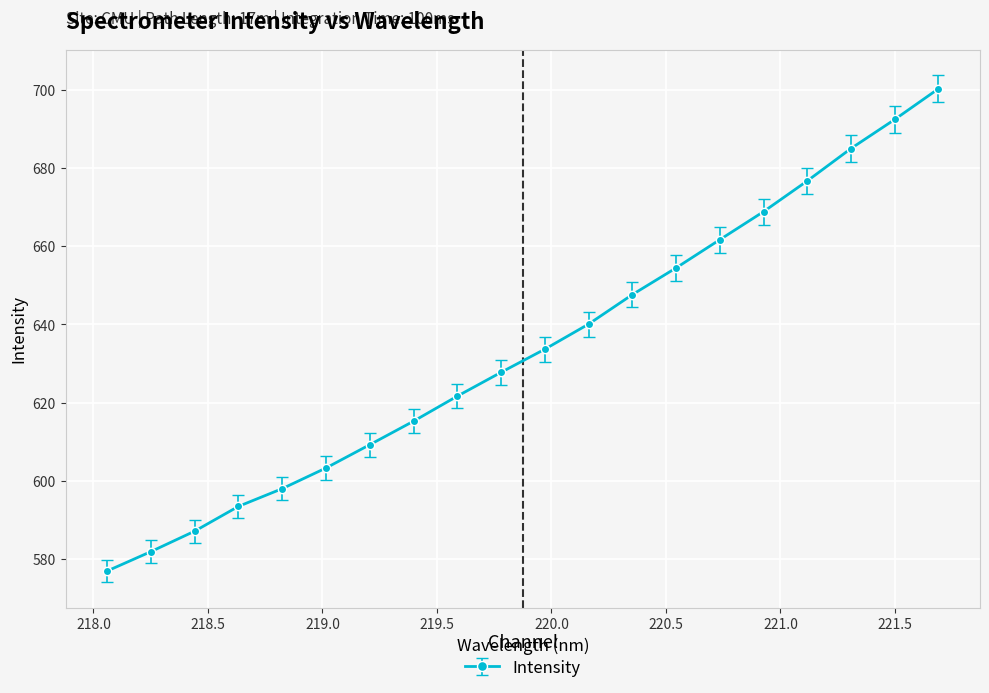

What is the greatest value displayed?

700.4